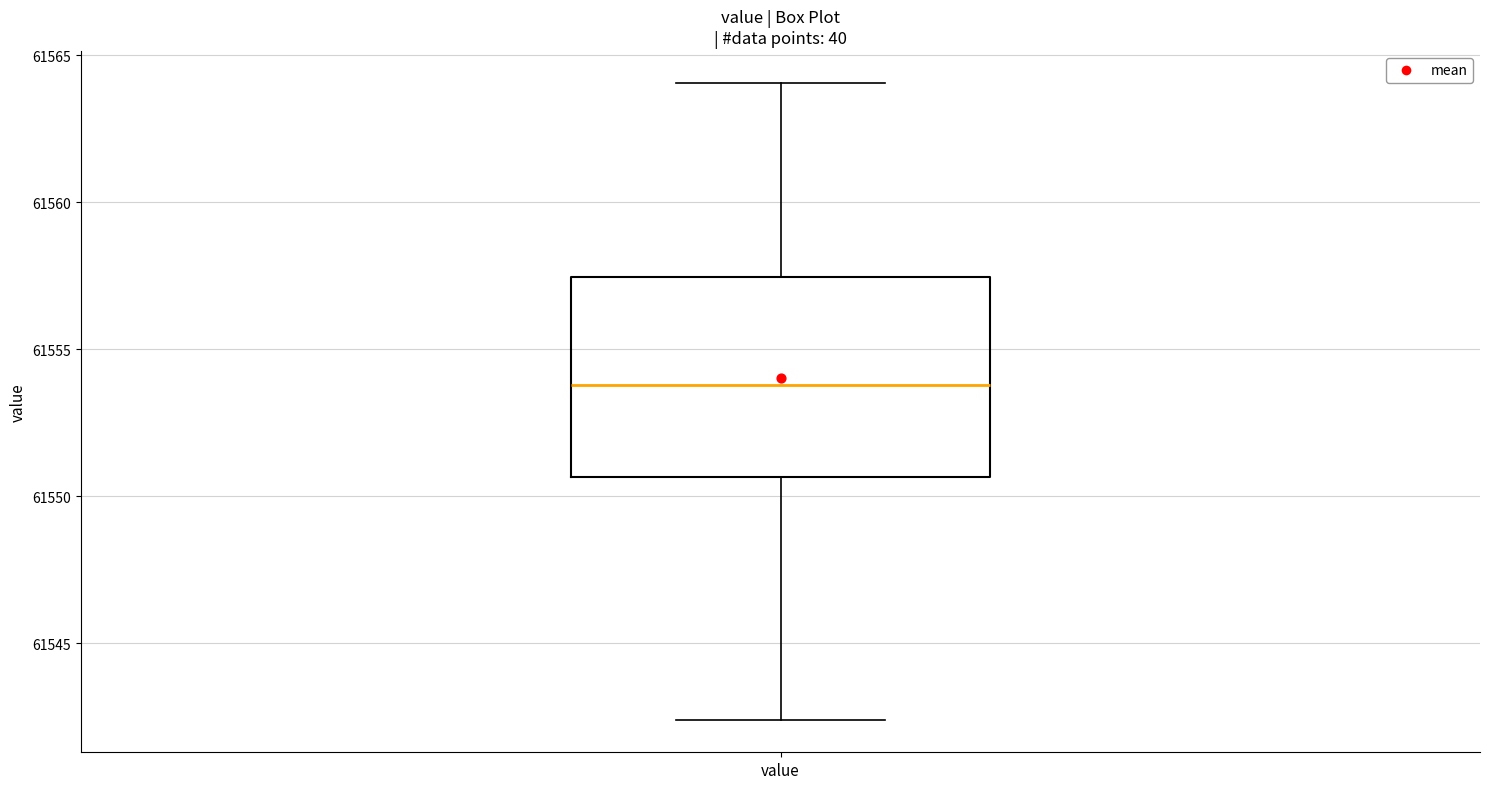

Where is the lower edge of the box for value on the y-axis? The values are not printed on the chart, so give them approximately, as read against the axis.

61550.5